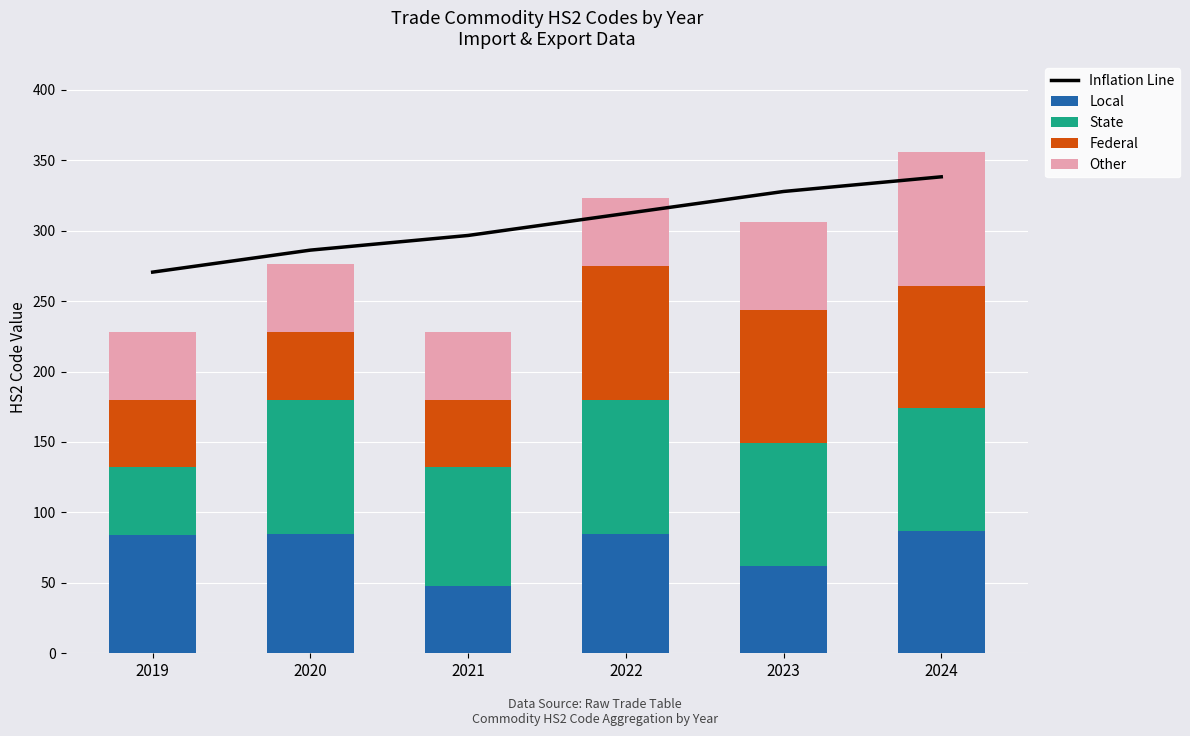

Which series has the widest spread of values?

Inflation Line